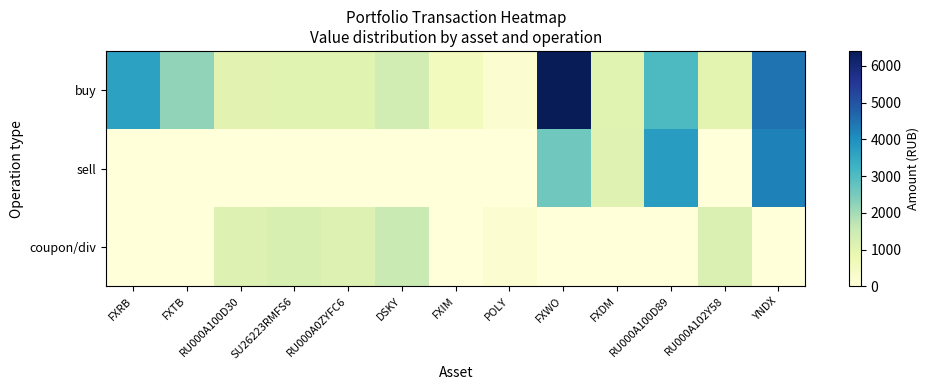

What is the difference between the highest and lowest values at YNDX?

4469.1